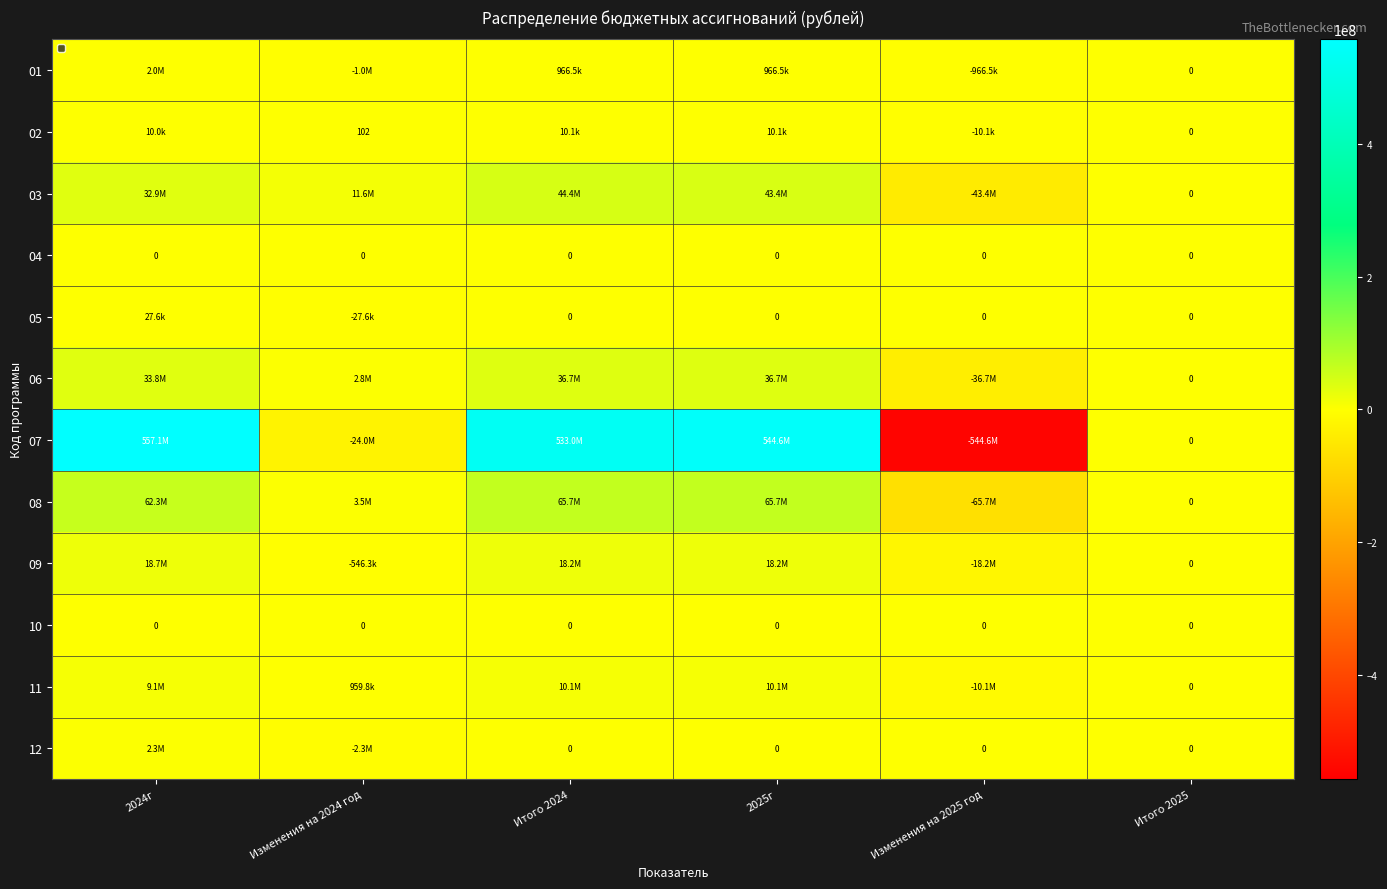

How many distinct data groups are displayed?

12